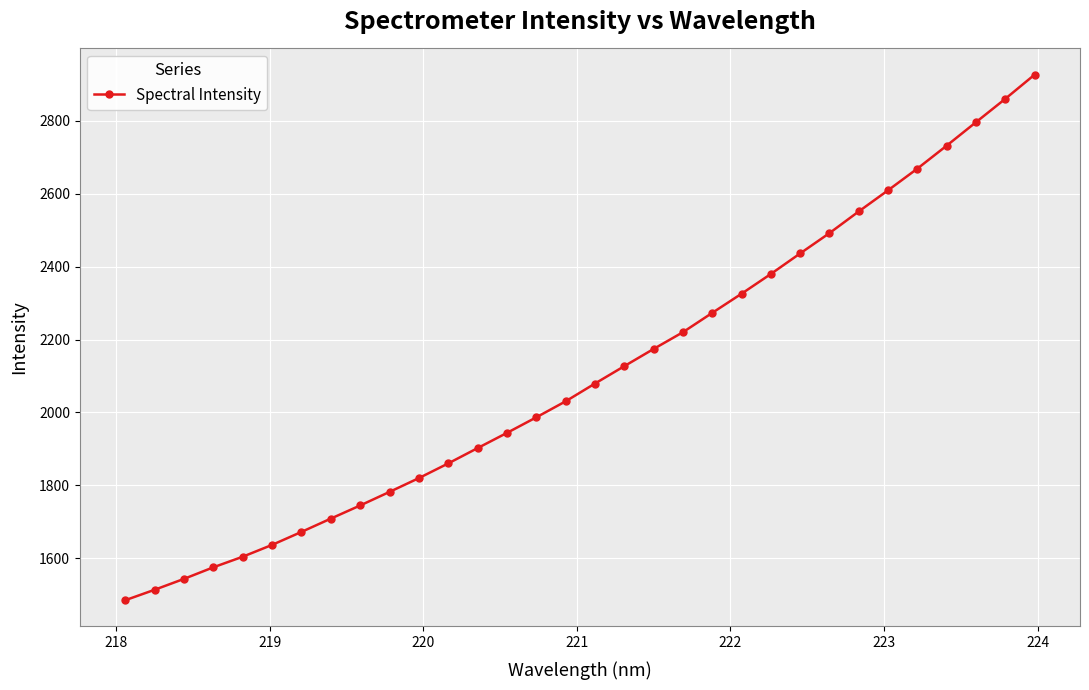

What is the value of the 11th point from the left?

1819.9